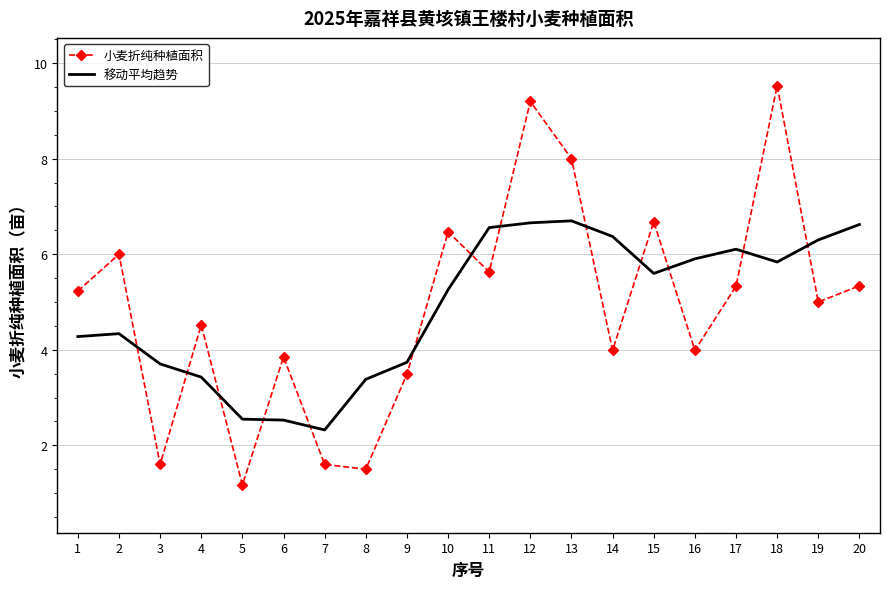

List the series in order of their peak value, highest first.

小麦折纯种植面积, 移动平均趋势